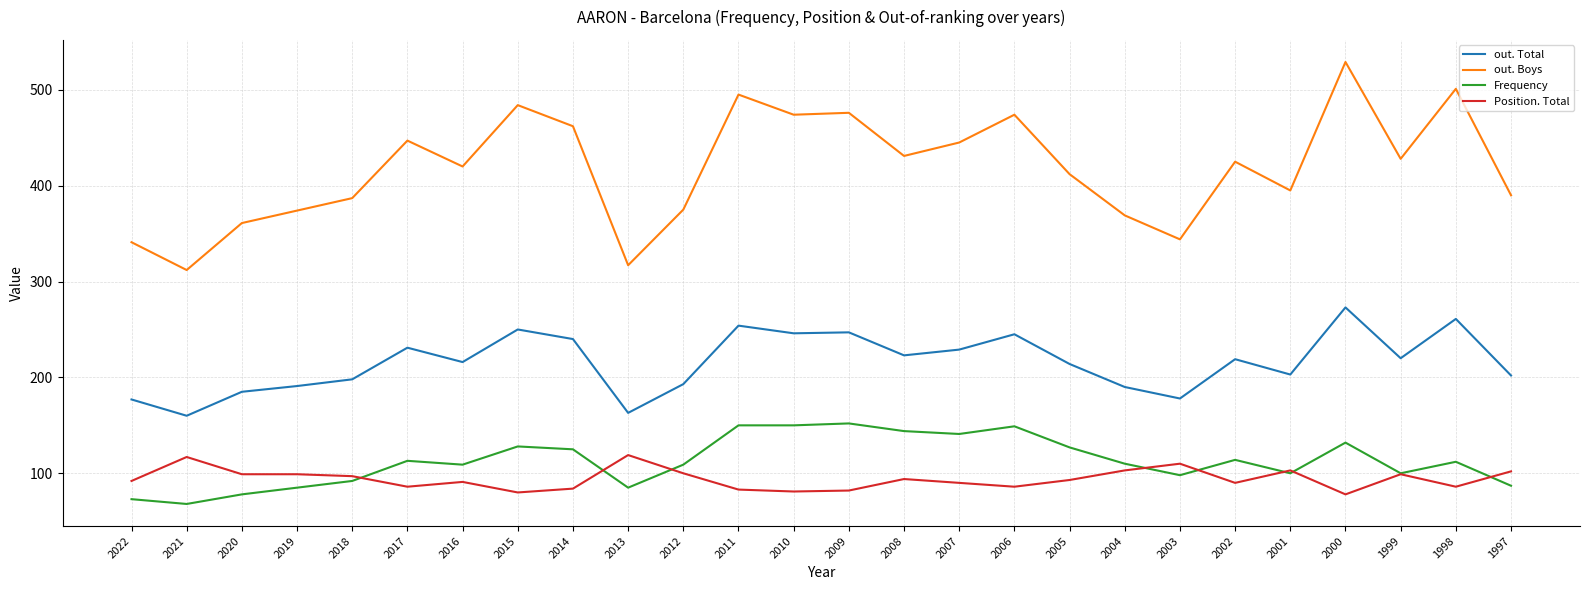

The value of Position. Total at 2014 is 84. True or false?

True